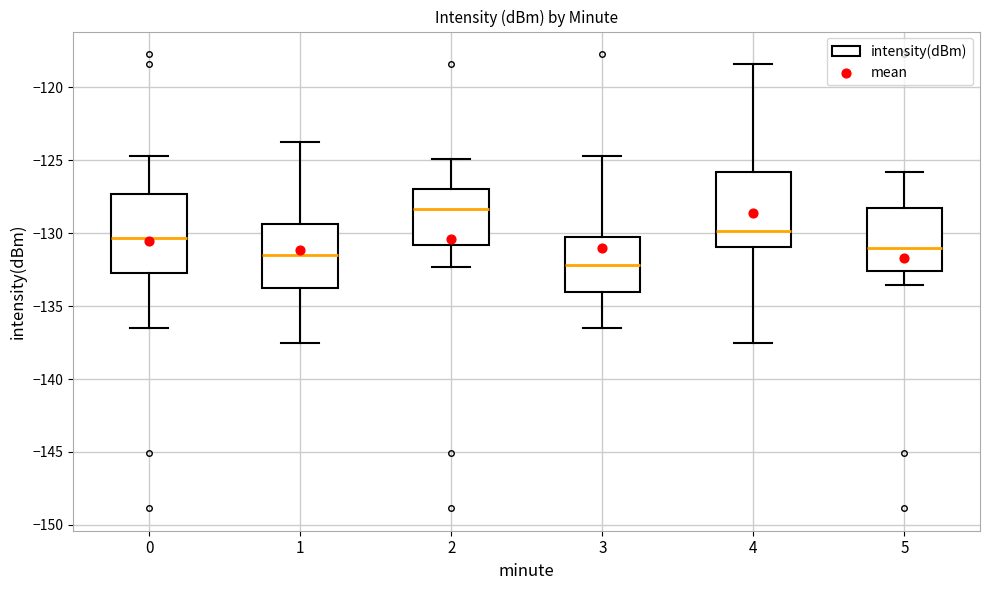

Where is the lower edge of the box at x = 5 on the y-axis? The values are not printed on the chart, so give them approximately, as read against the axis.

-132.5